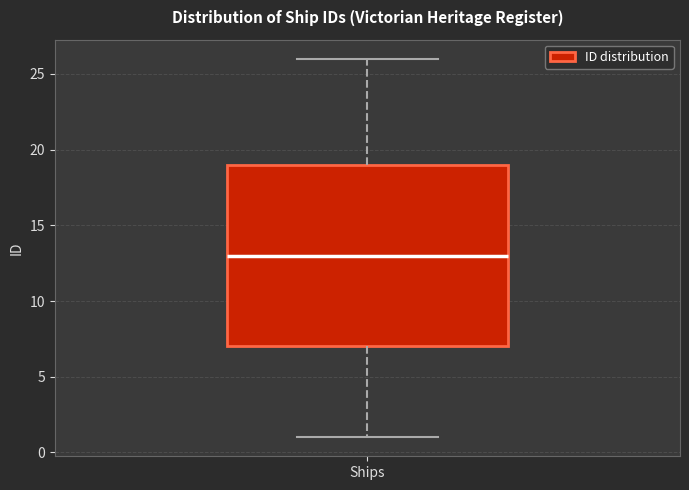

Transcribe this box plot: give where the median line is, the range the box spans, and where the two whiskers end, as read against the y-axis. The values are not printed on the chart, so give them approximately, as read against the axis.

median 13, box 7 to 19, whiskers 1 to 26